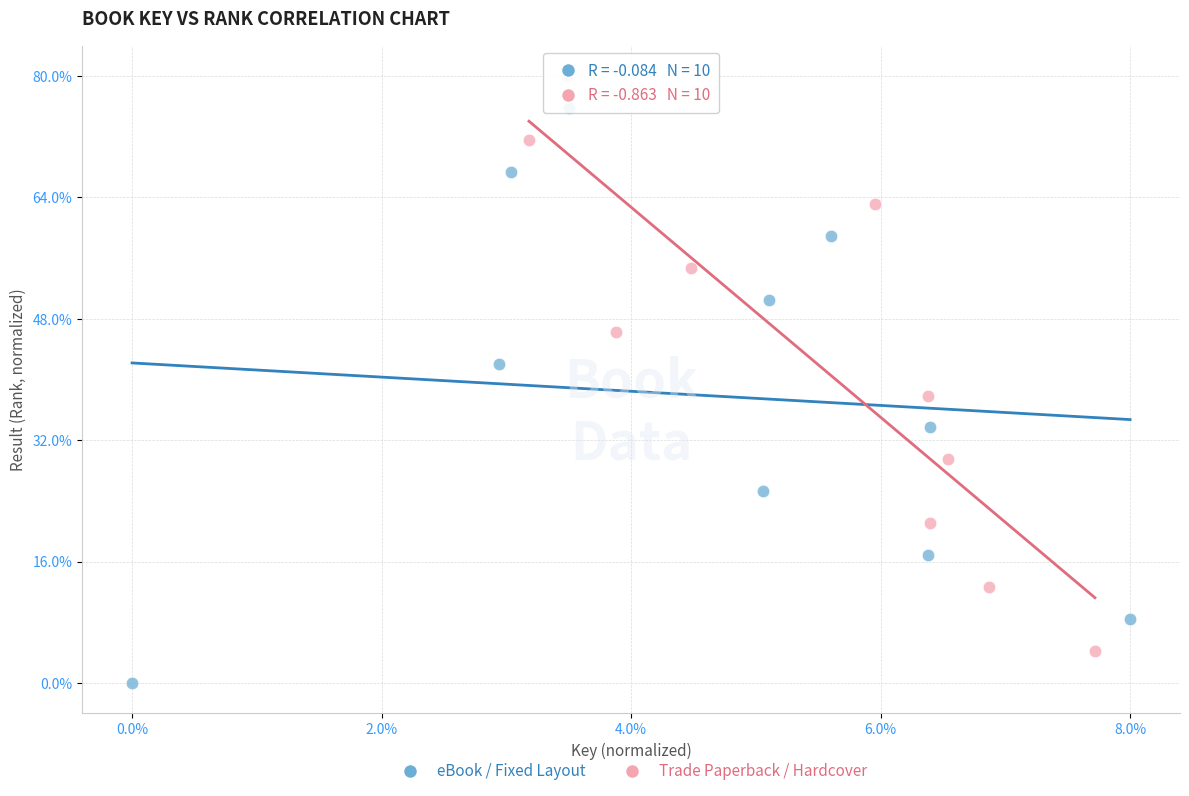

What are all the series names shown in the legend?

eBook / Fixed Layout, Trade Paperback / Hardcover